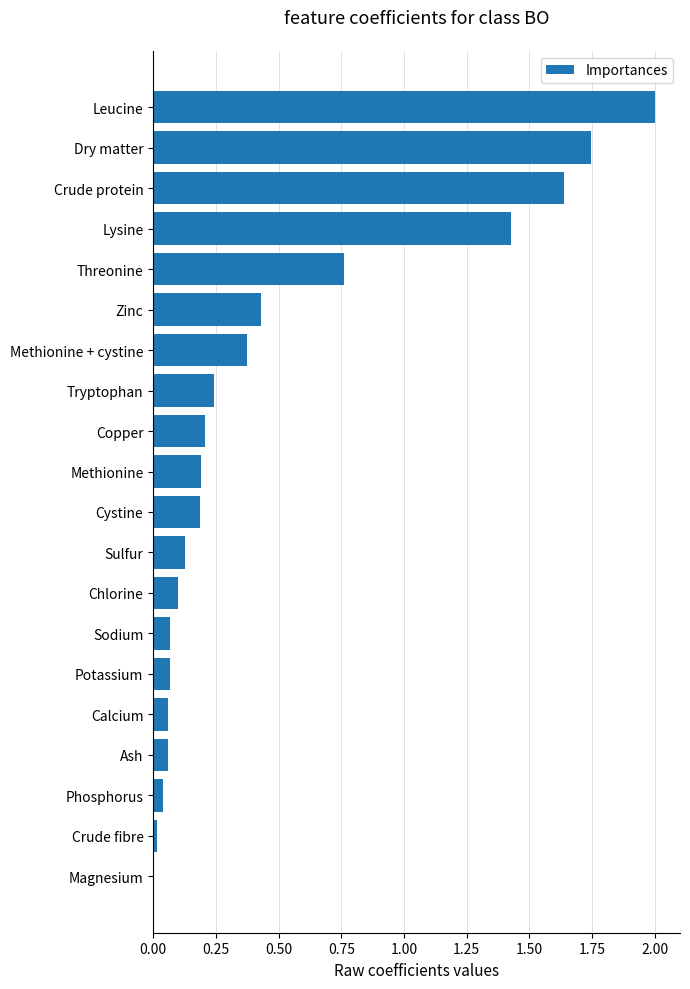

What is the maximum value shown in the chart?

2.0